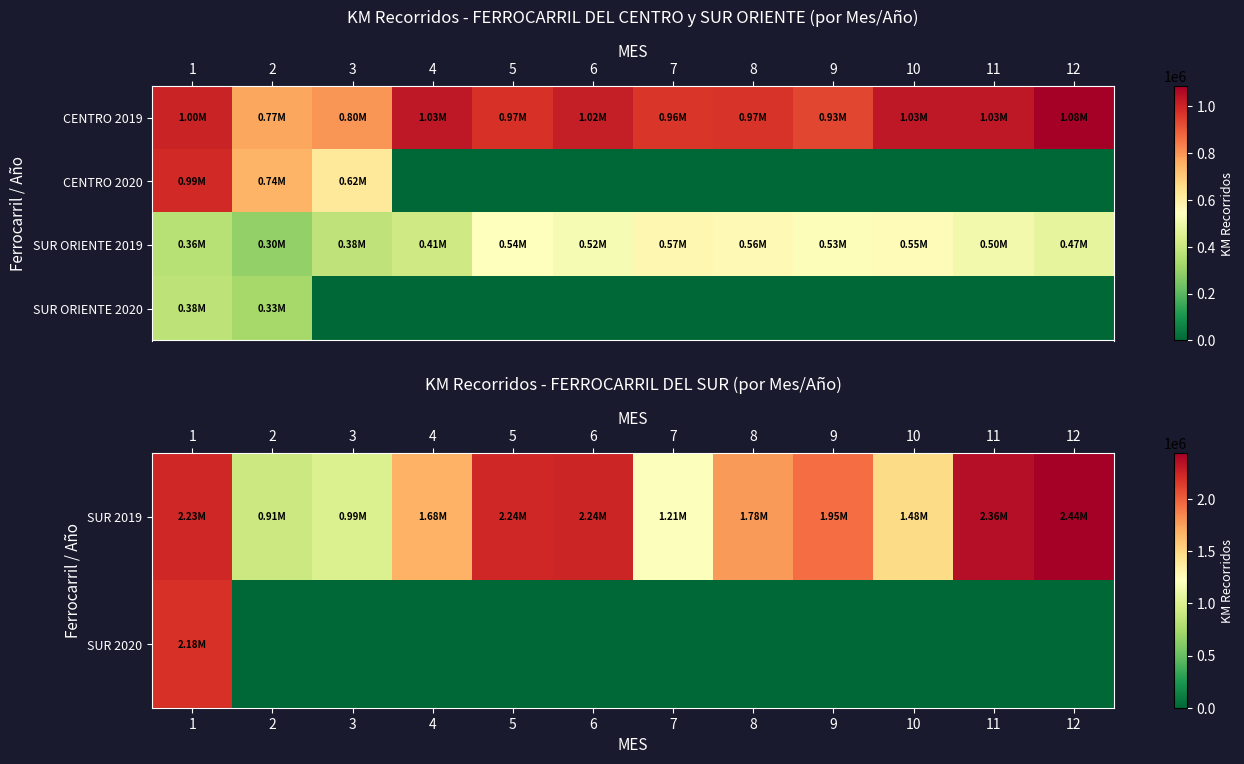

The value of row_3 at 4 is 189336.7. True or false?

False